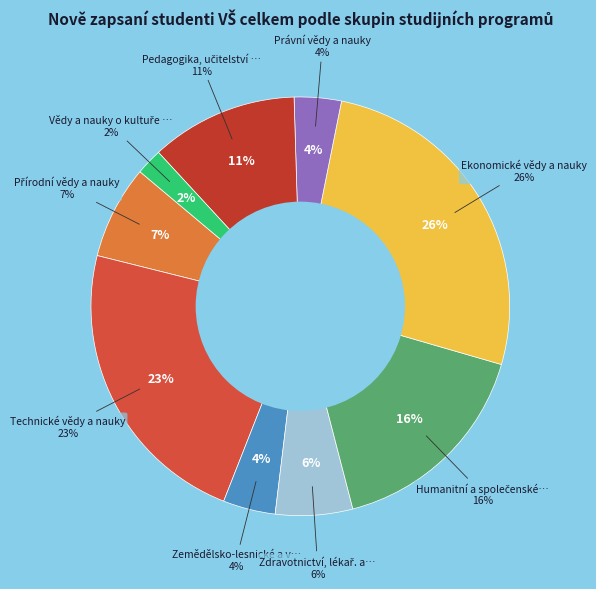

True or false: Ekonomické vědy a nauky accounts for 33% of the total.

False